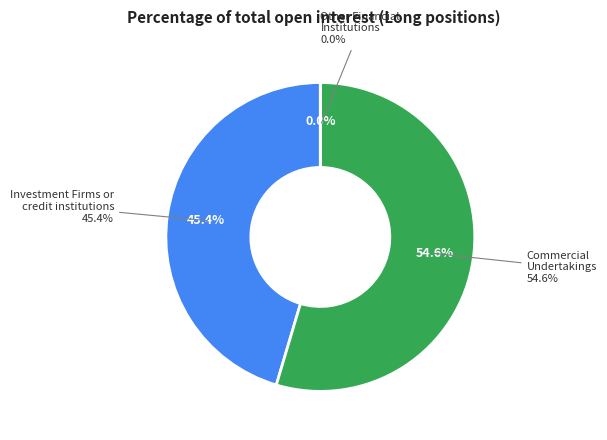

What is the change in value from Investment Firms or credit institutions to Other Financial Institutions?

-45.4